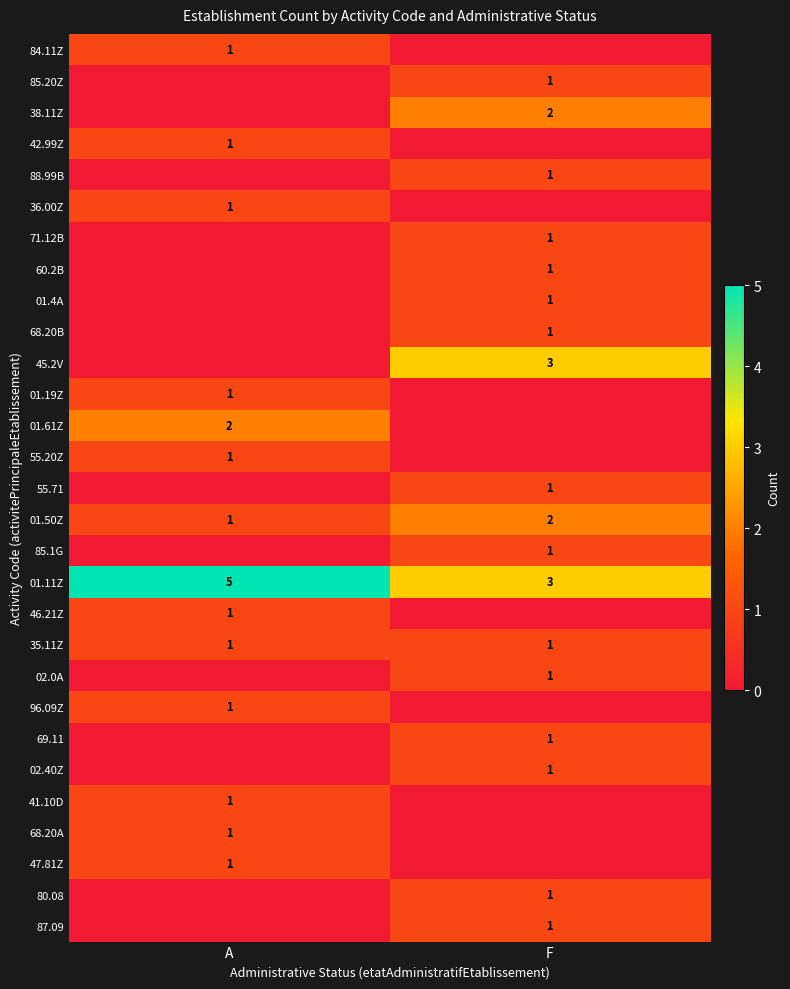

Is it true that 60.2B equals 1 at F?

True